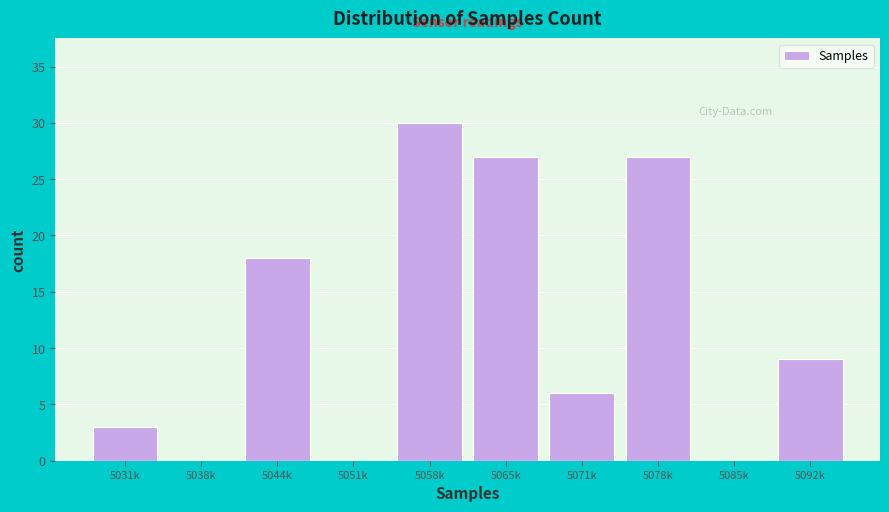

Reading left to right, extract all data points from this chart.

5031k=3	5038k=0	5044k=18	5051k=0	5058k=30	5065k=27	5071k=6	5078k=27	5085k=0	5092k=9